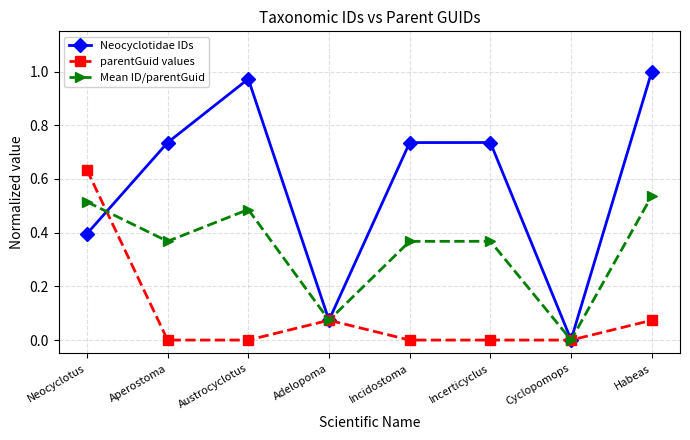

What position from the right is Neocyclotus?

8